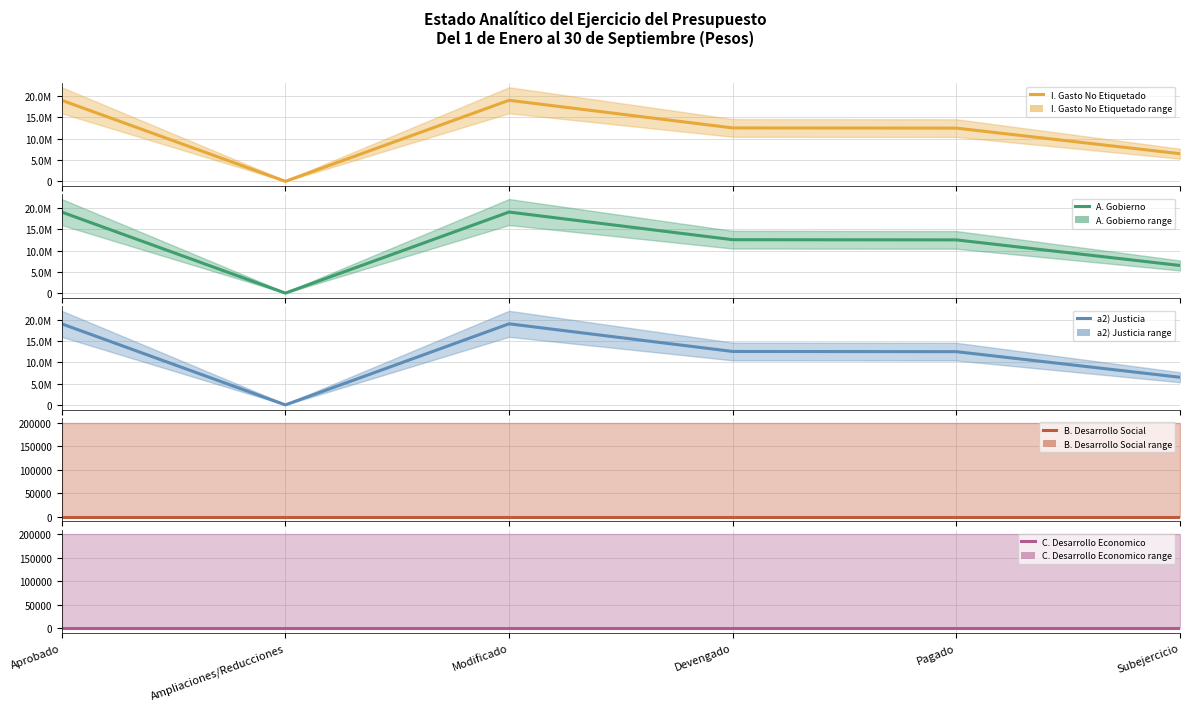

True or false: B. Desarrollo Social and a2) Justicia cross at least once.

False